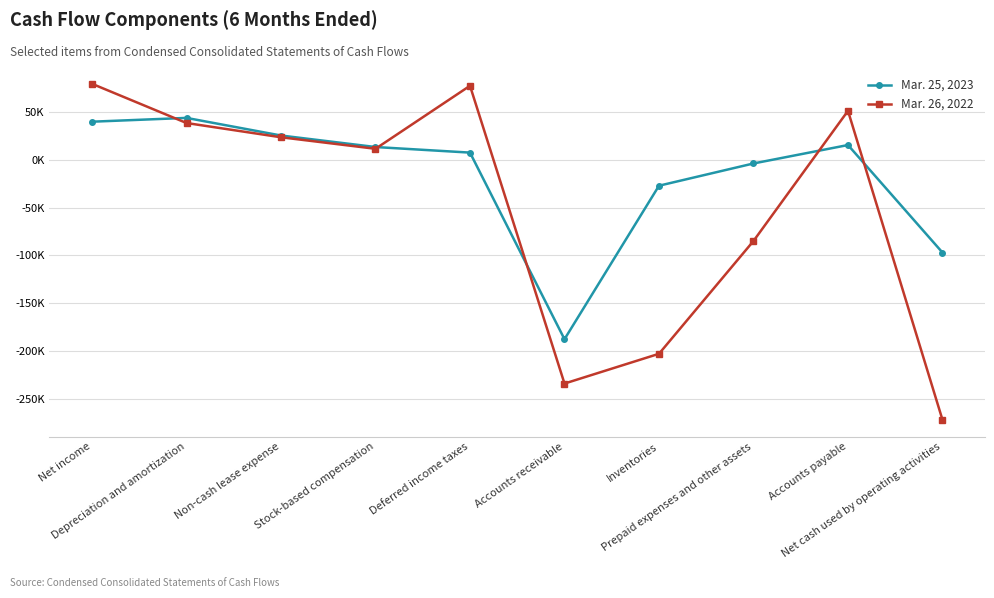

Does the chart have visible grid lines?

Yes